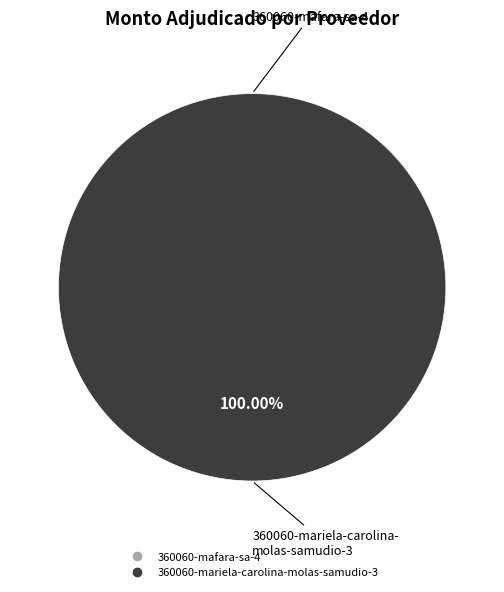

What is the change in value from 360060-mafara-sa-4 to 360060-mariela-carolina-molas-samudio-3?

+409999995